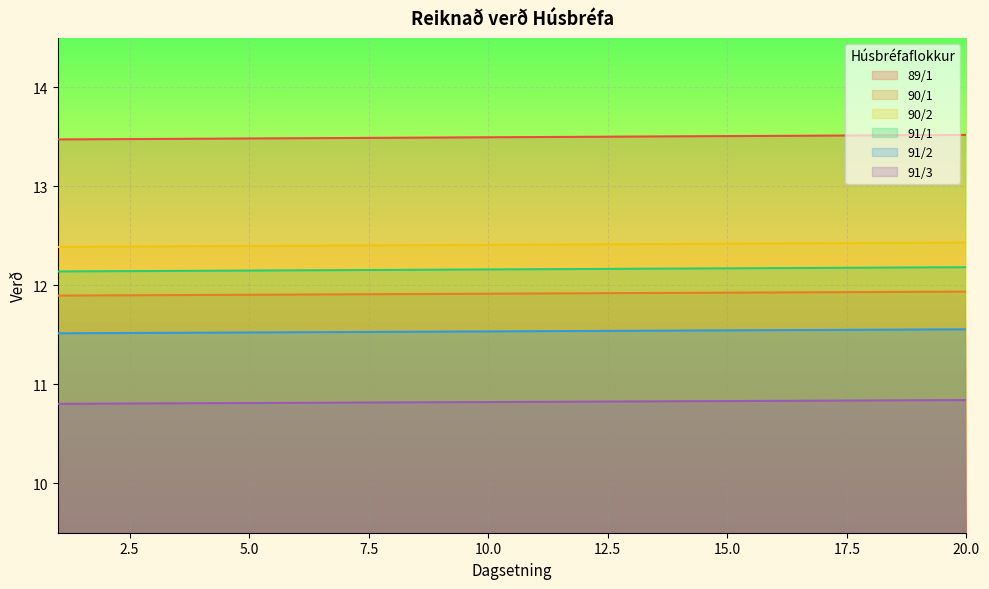

What are all the series names shown in the legend?

89/1, 90/1, 90/2, 91/1, 91/2, 91/3